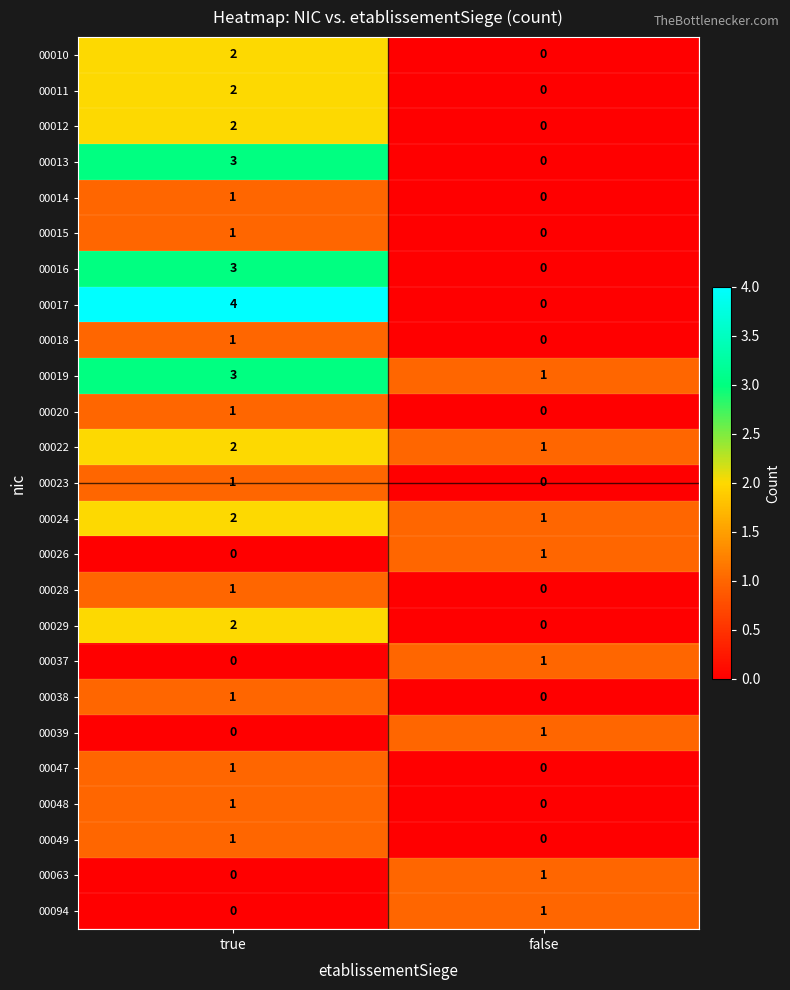

Which series changed the most between true and false?

00017